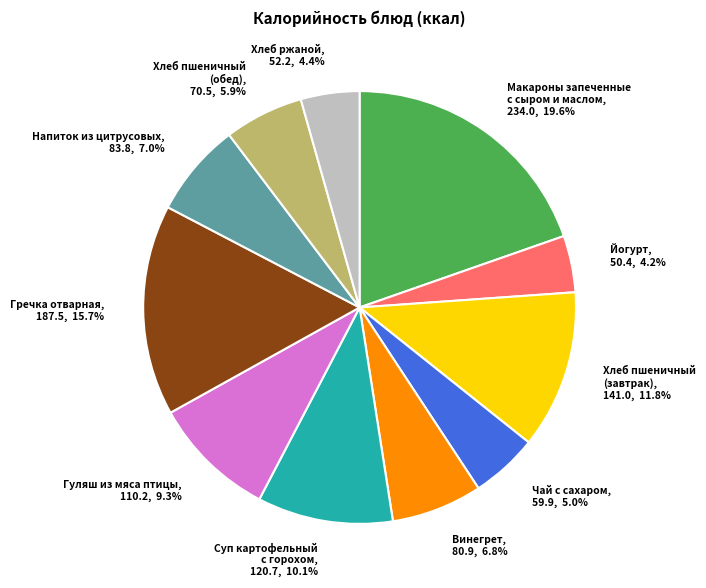

Approximately how many times larger is the value at Хлеб ржаной, 52.2, 4.4% compared to Йогурт, 50.4, 4.2%?

1.0